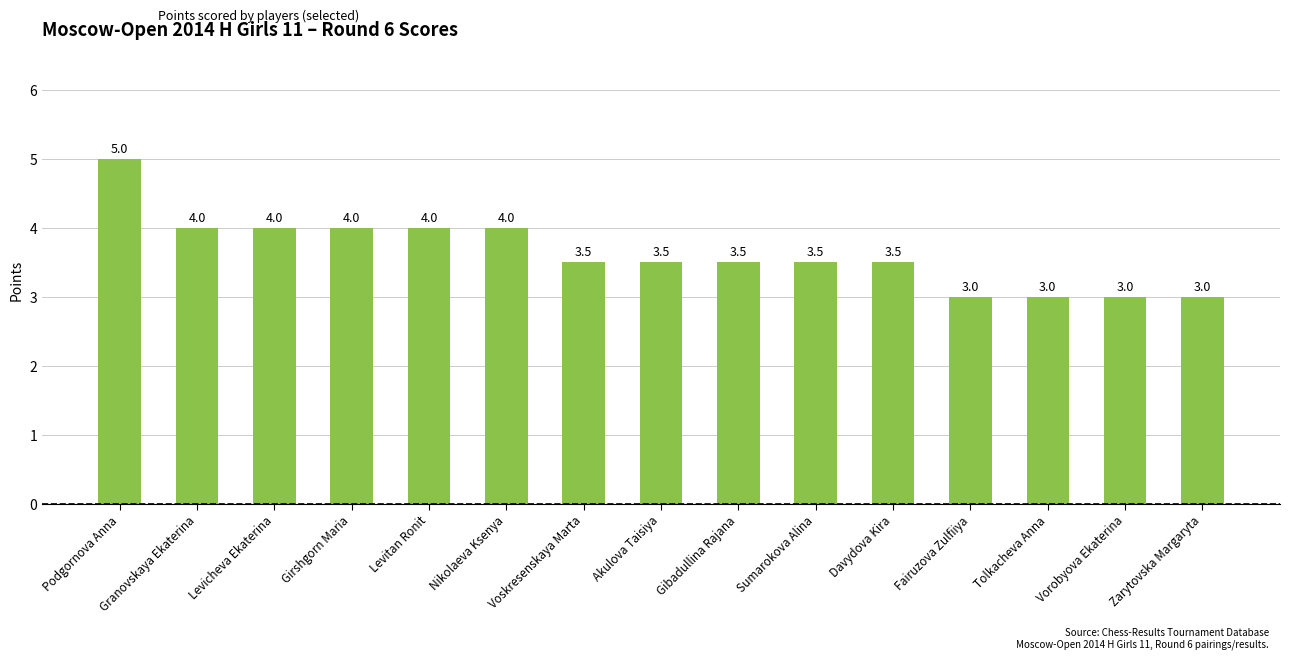

What is the change in value from Podgornova Anna to Tolkacheva Anna?

-2.0